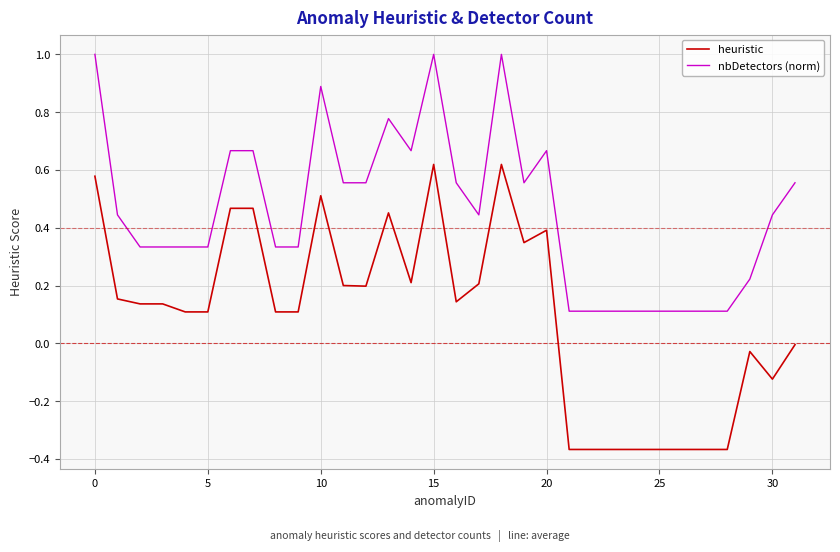

How many interior local valleys does the nbDetectors (norm) series have?

3